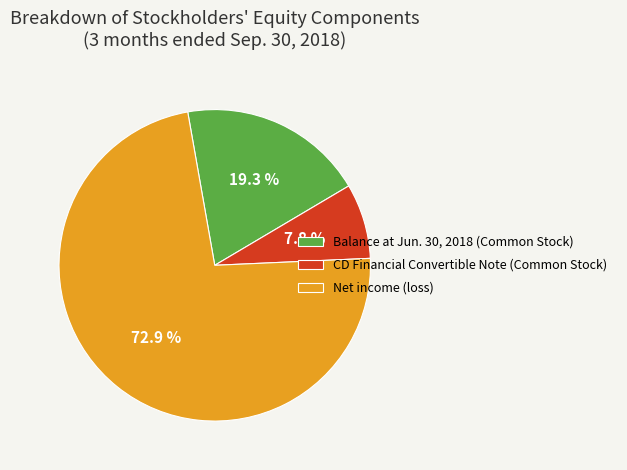

Between Net income (loss) and CD Financial Convertible Note (Common Stock), which is larger?

Net income (loss)